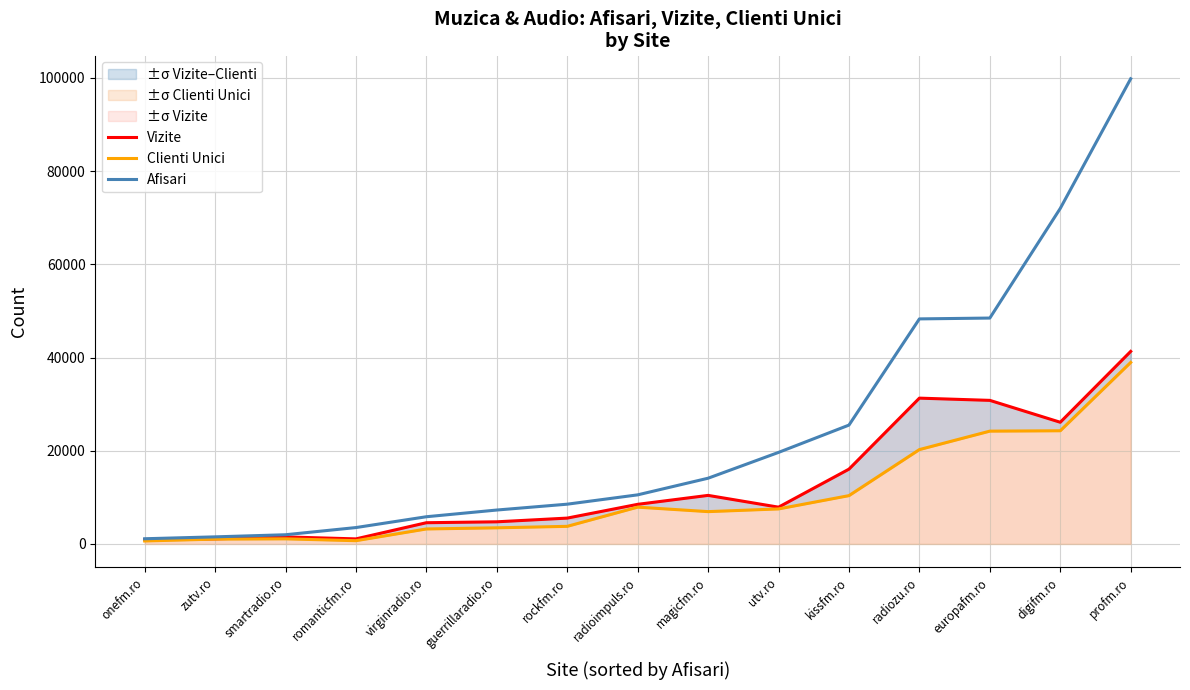

Rank the categories by Clienti Unici value from lowest to highest.

onefm.ro, romanticfm.ro, zutv.ro, smartradio.ro, virginradio.ro, guerrillaradio.ro, rockfm.ro, magicfm.ro, utv.ro, radioimpuls.ro, kissfm.ro, radiozu.ro, europafm.ro, digifm.ro, profm.ro